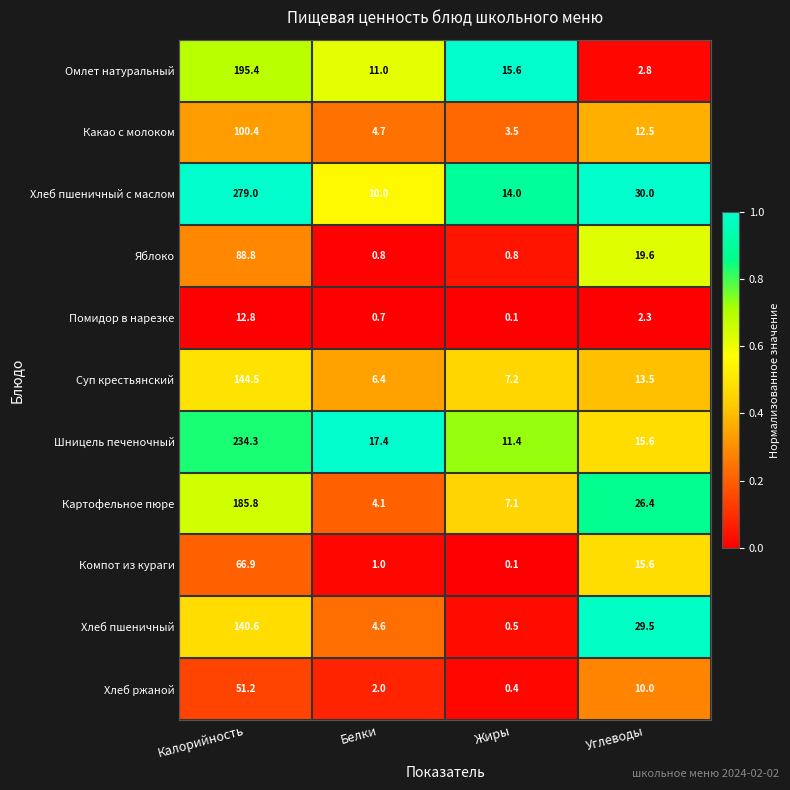

What is the difference between the maximum and second lowest values in the Хлеб пшеничный с маслом series?

265.0